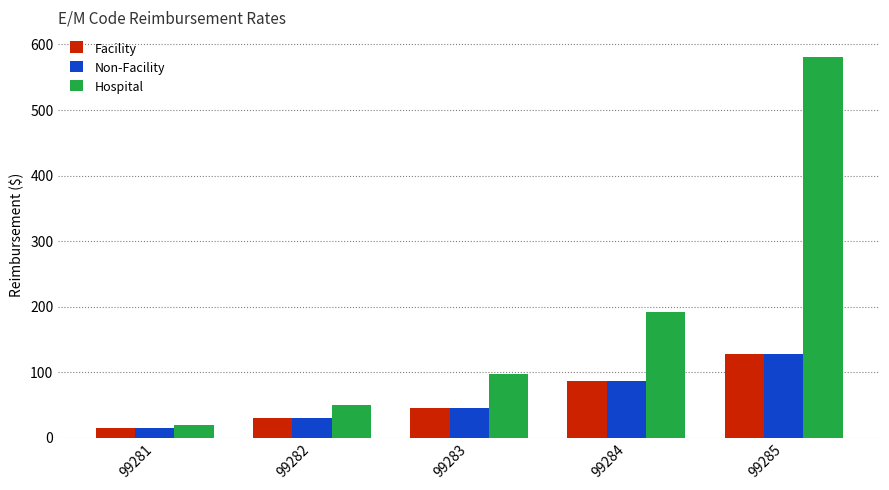

What is the lowest value of the Non-Facility series?

15.4